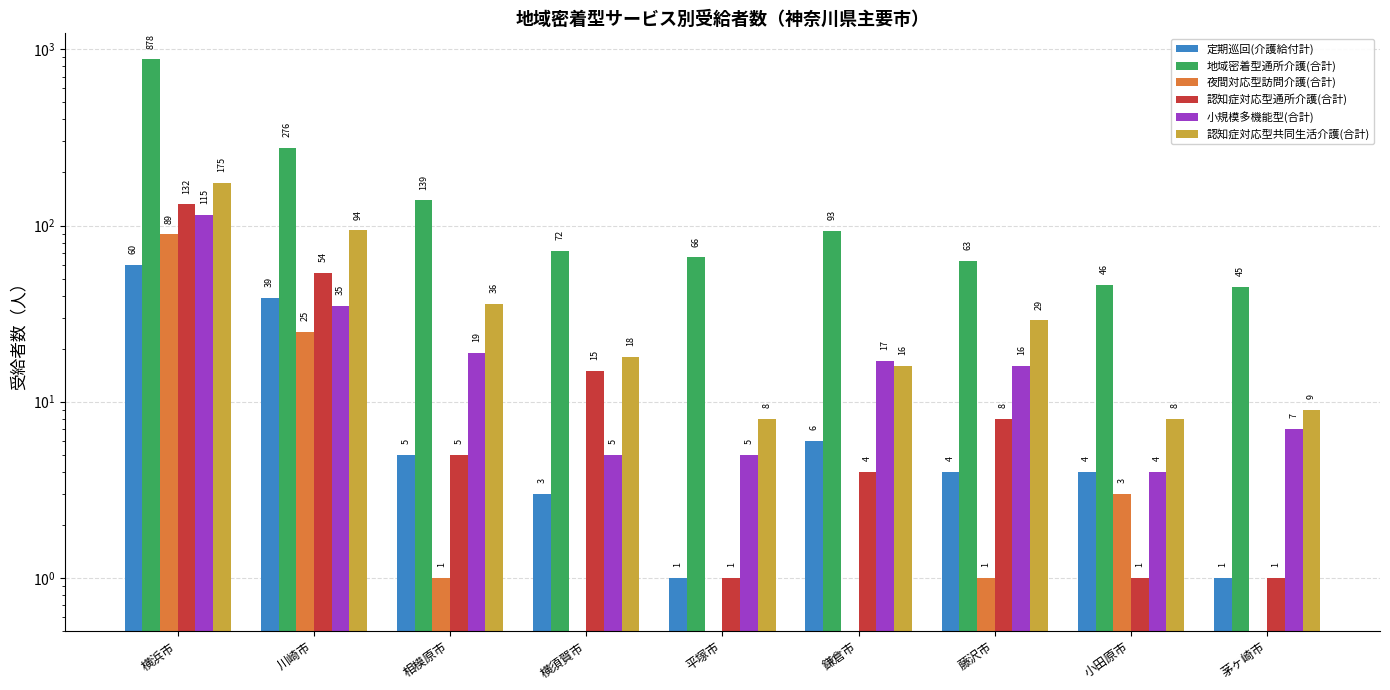

What is the average value of the 夜間対応型訪問介護(合計) series?

13